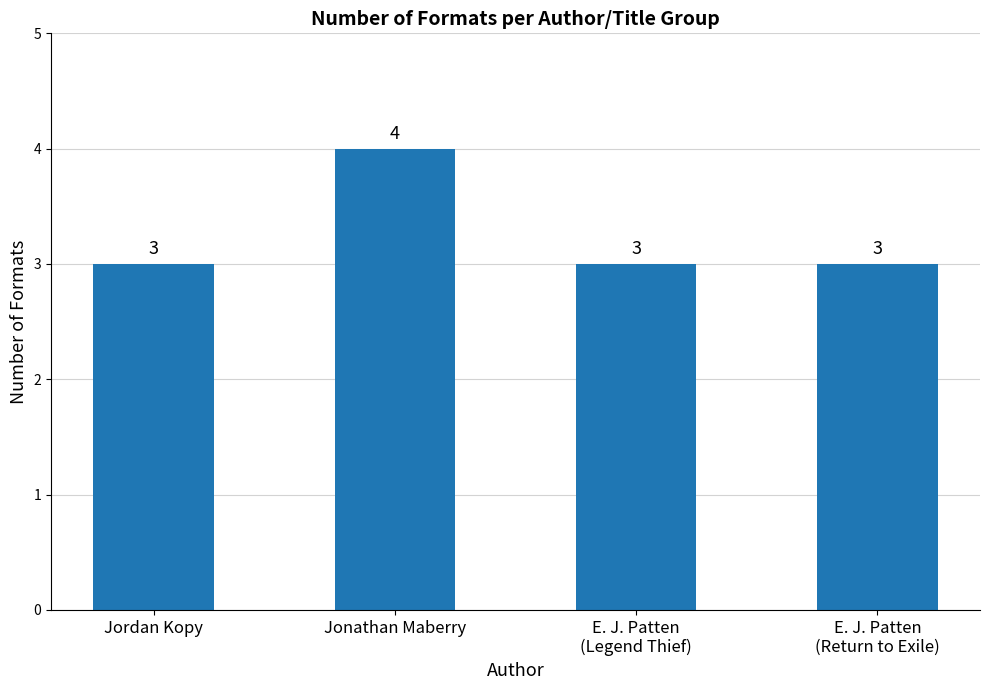

What is the label of the 1st bar from the right?

E. J. Patten
(Return to Exile)